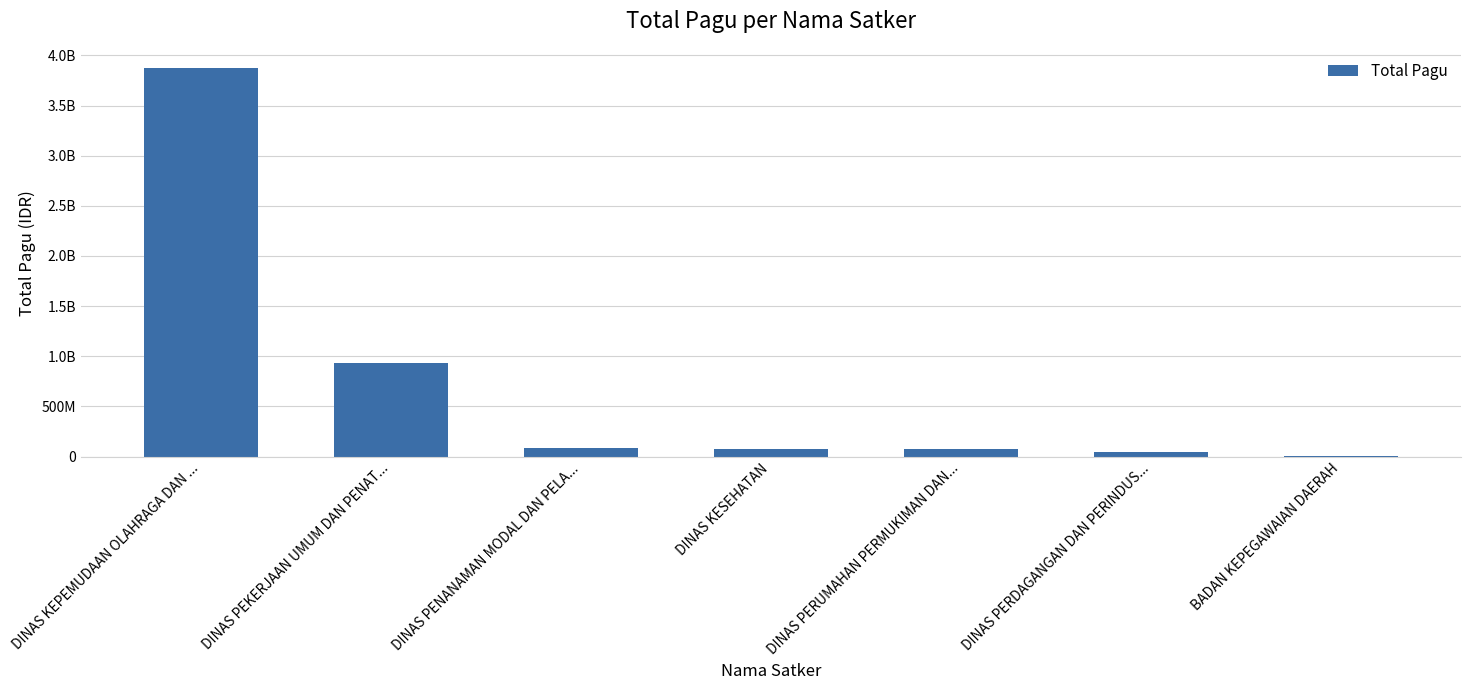

Reading left to right, what are all the values shown in this chart?

DINAS KEPEMUDAAN OLAHRAGA DAN ...=3871846413	DINAS PEKERJAAN UMUM DAN PENAT...=931035500	DINAS PENANAMAN MODAL DAN PELA...=80220500	DINAS KESEHATAN=75820000	DINAS PERUMAHAN PERMUKIMAN DAN...=70995000	DINAS PERDAGANGAN DAN PERINDUS...=48340000	BADAN KEPEGAWAIAN DAERAH=2400000